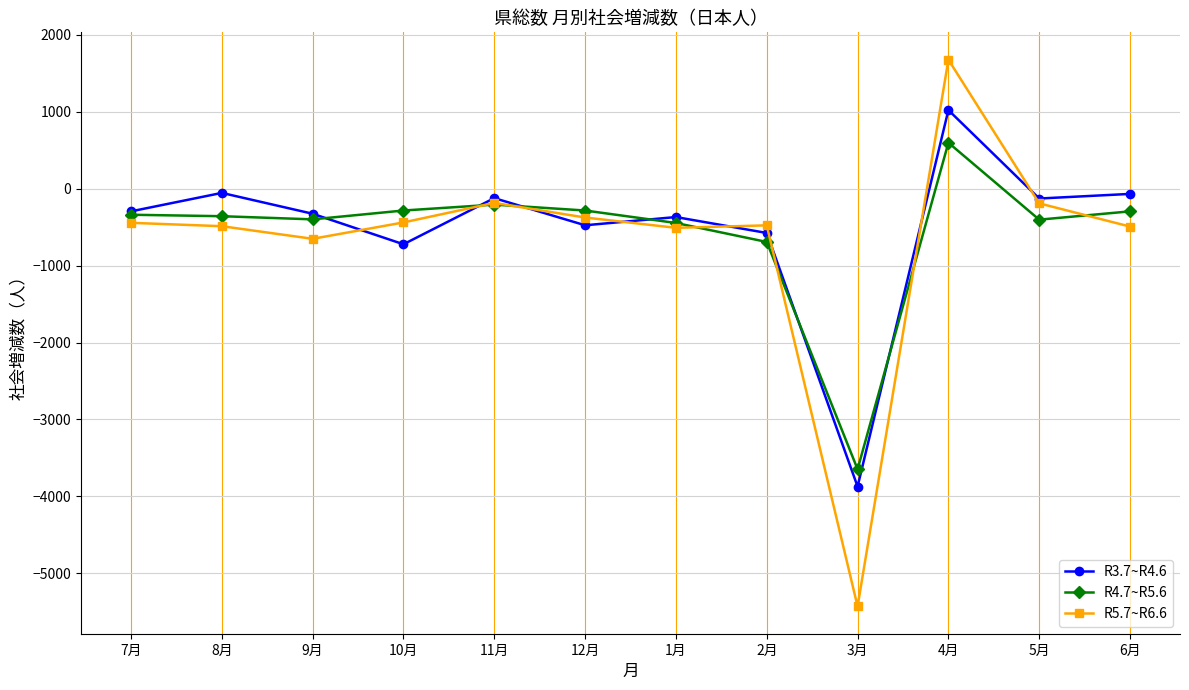

Which series has the widest spread of values?

R5.7~R6.6